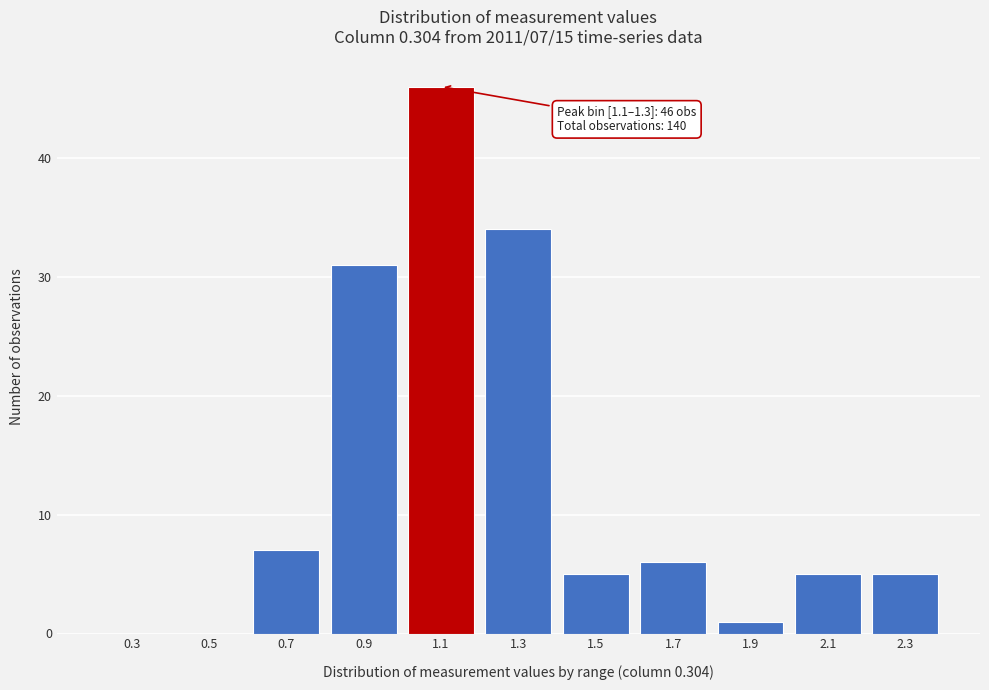

Reading left to right, list all the values displayed in this chart.

0.3=0	0.5=0	0.7=7	0.9=31	1.1=46	1.3=34	1.5=5	1.7=6	1.9=1	2.1=5	2.3=5